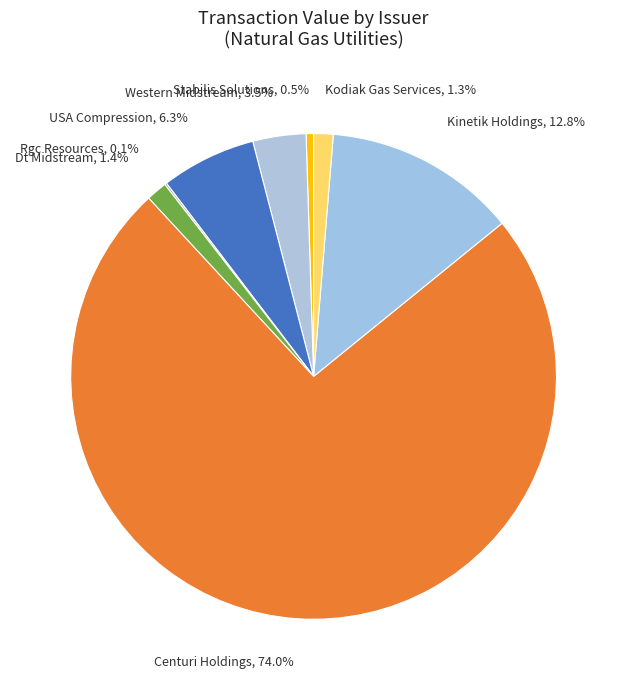

Is the sum of Western Midstream, 3.5% and Centuri Holdings, 74.0% greater than half?

Yes